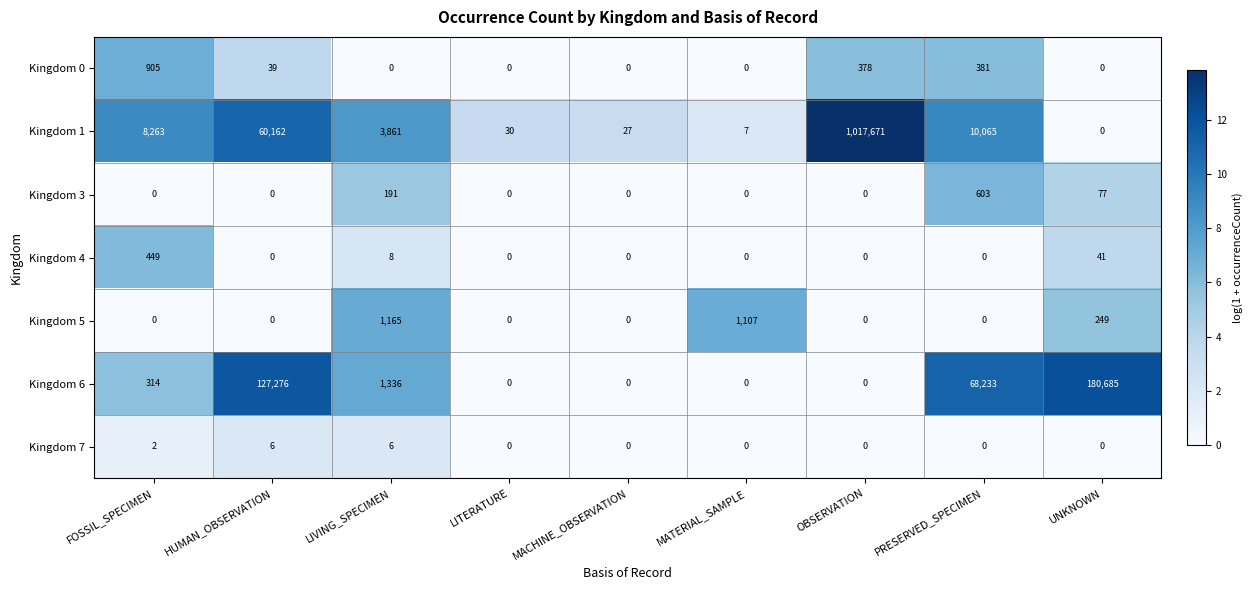

Where is Kingdom 3 nearest to the value 301?

LIVING_SPECIMEN